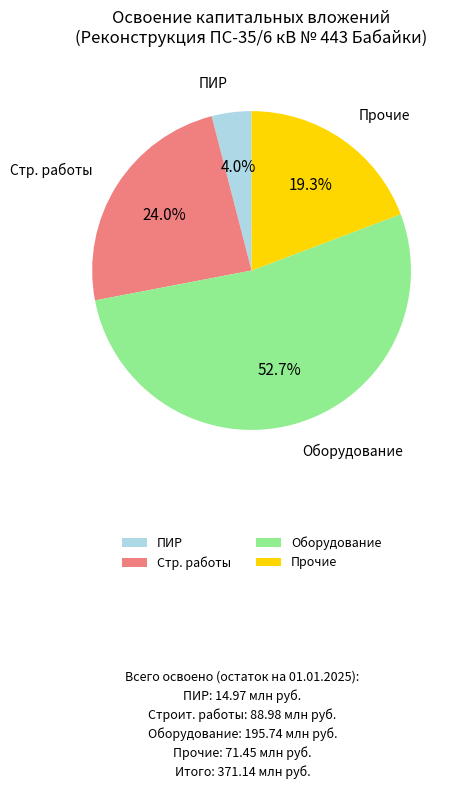

Between Оборудование and Стр. работы, which is larger?

Оборудование